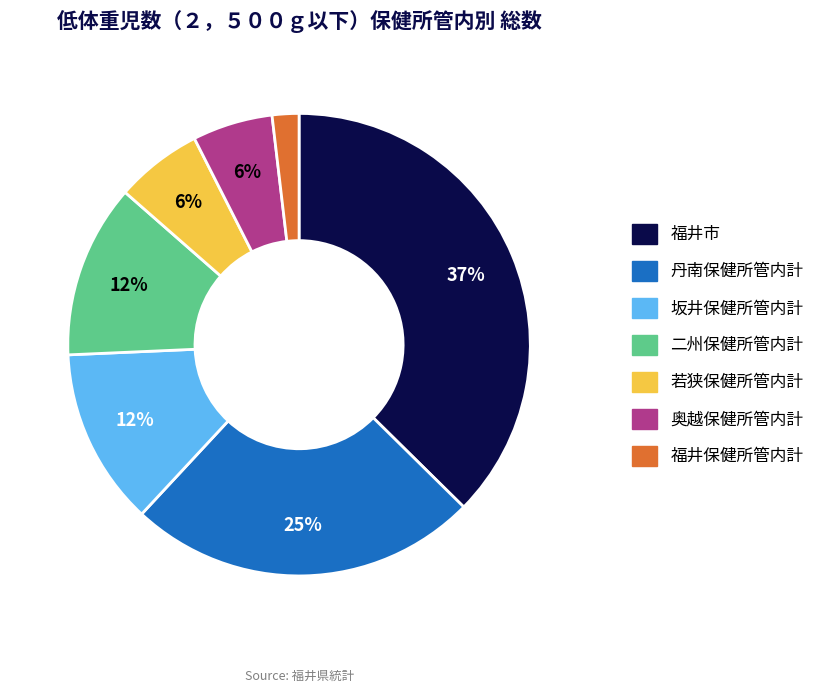

Between 丹南保健所管内計 and 坂井保健所管内計, which is larger?

丹南保健所管内計